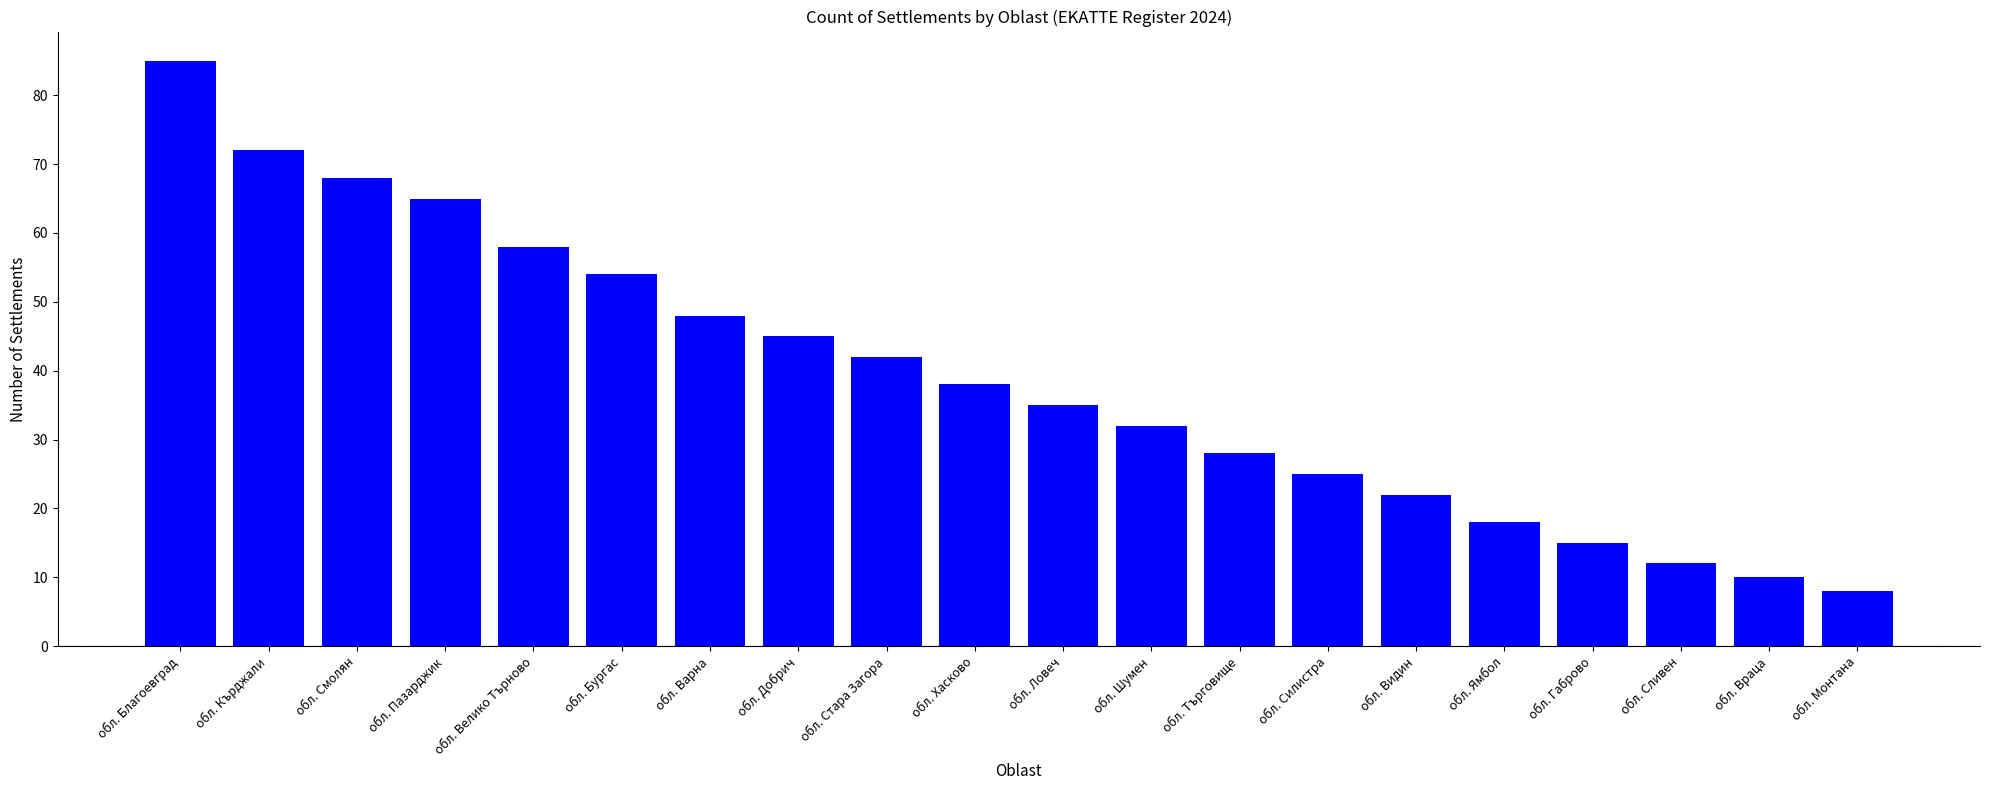

Is it true that the value at обл. Кърджали is 72?

True